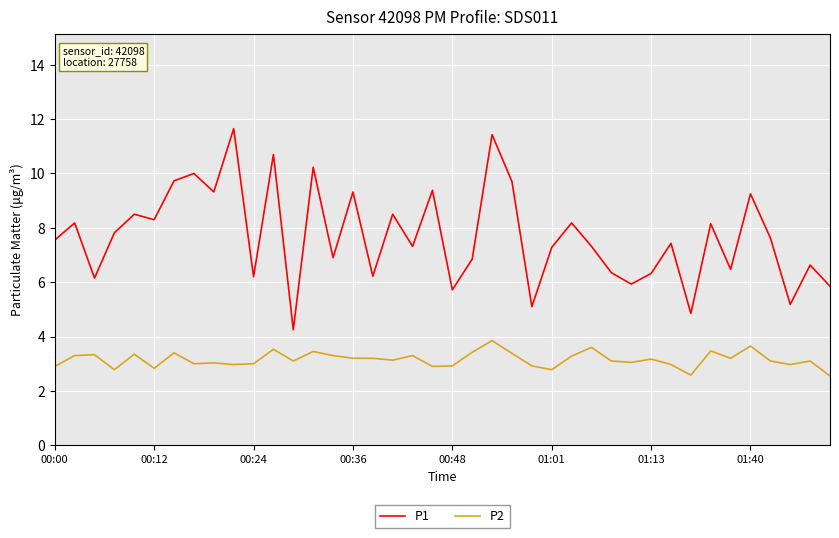

What is the difference between the maximum and minimum values in the P1 series?

7.4